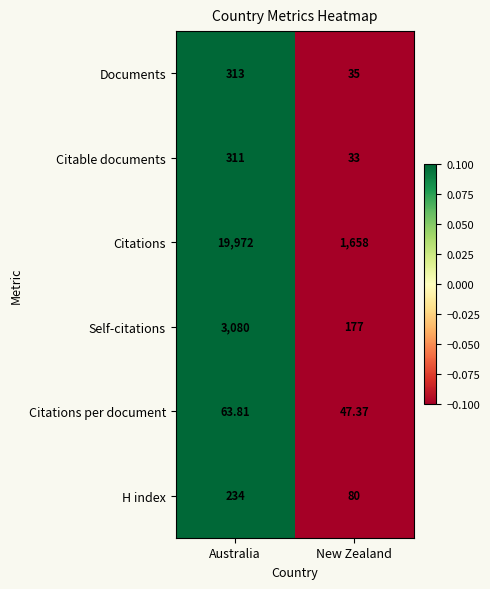

How many distinct data groups are displayed?

6